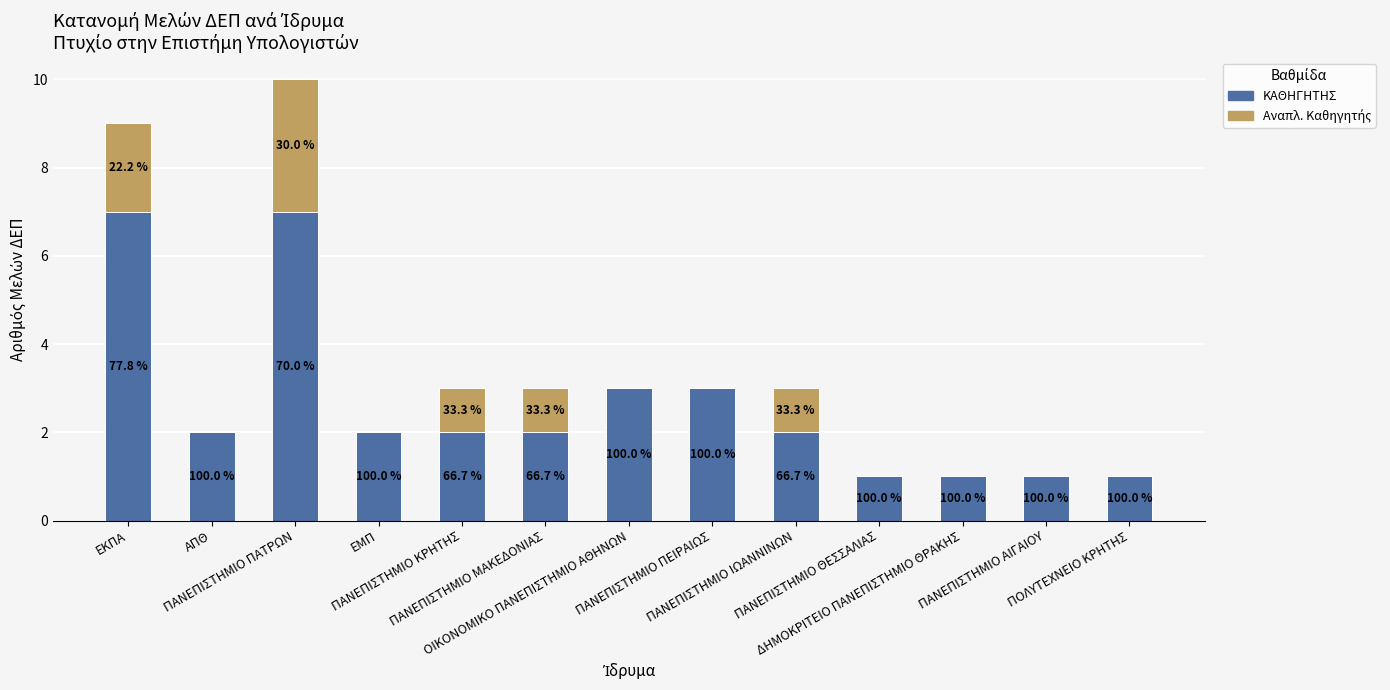

The value of ΚΑΘΗΓΗΤΗΣ at ΠΑΝΕΠΙΣΤΗΜΙΟ ΑΙΓΑΙΟΥ is 1. True or false?

True